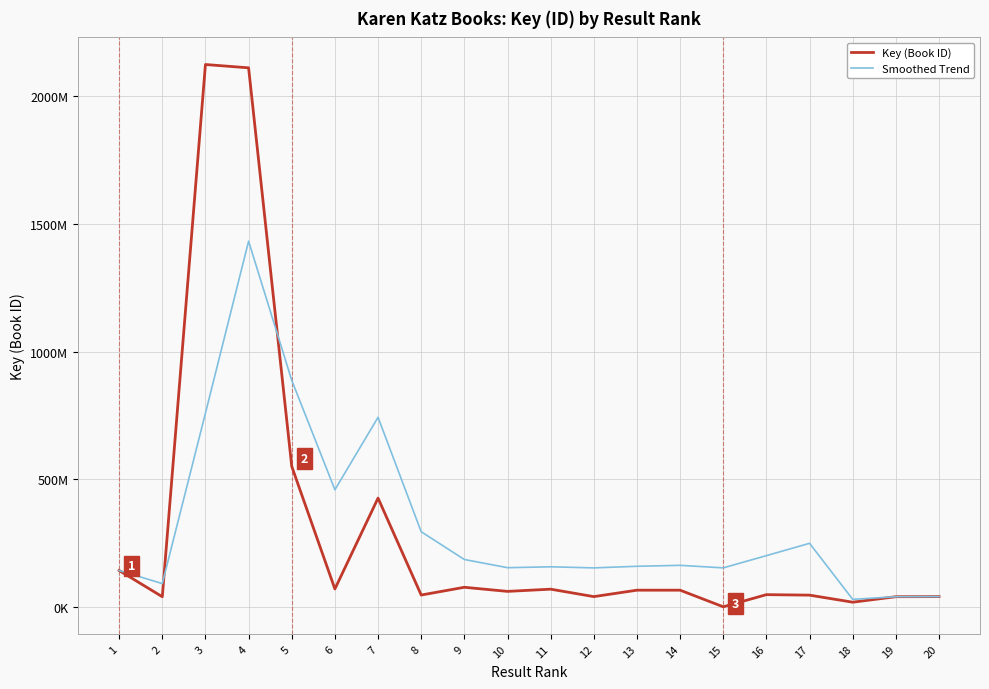

Between which two adjacent categories do Smoothed Trend and Key (Book ID) first intersect?

2 and 3